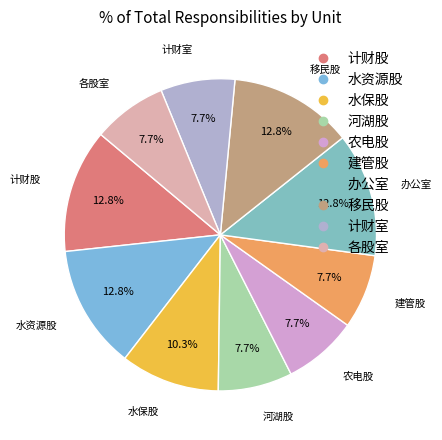

Is the sum of 河湖股 and 计财室 greater than half?

No